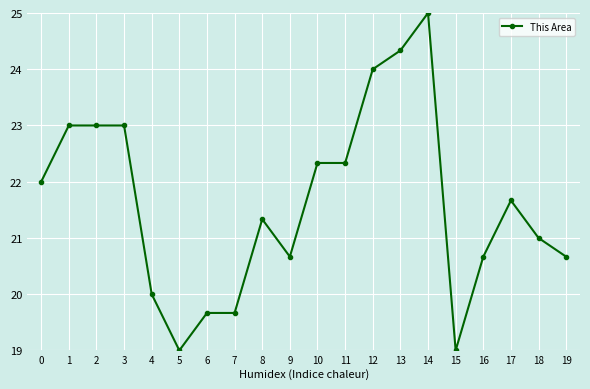

What is the sum of all values?

432.3